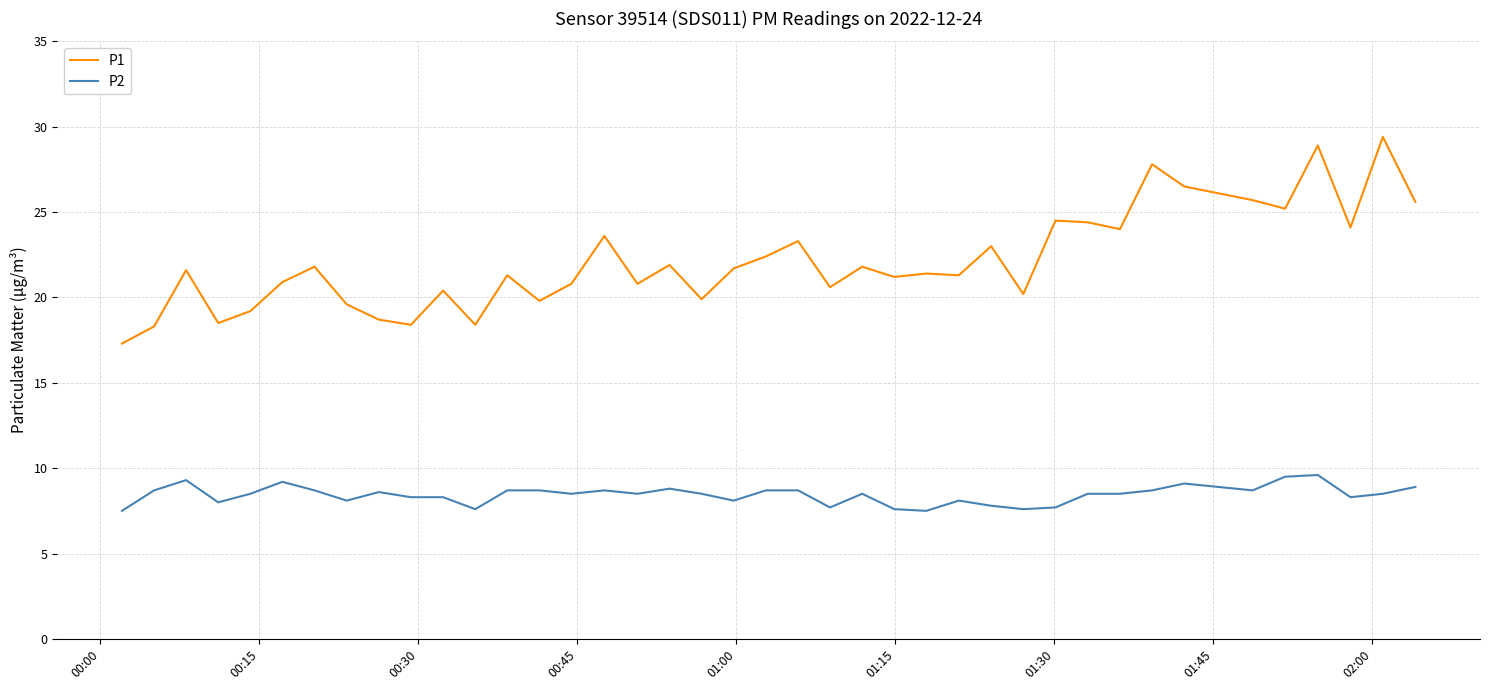

Which series has the largest total across all categories?

P1